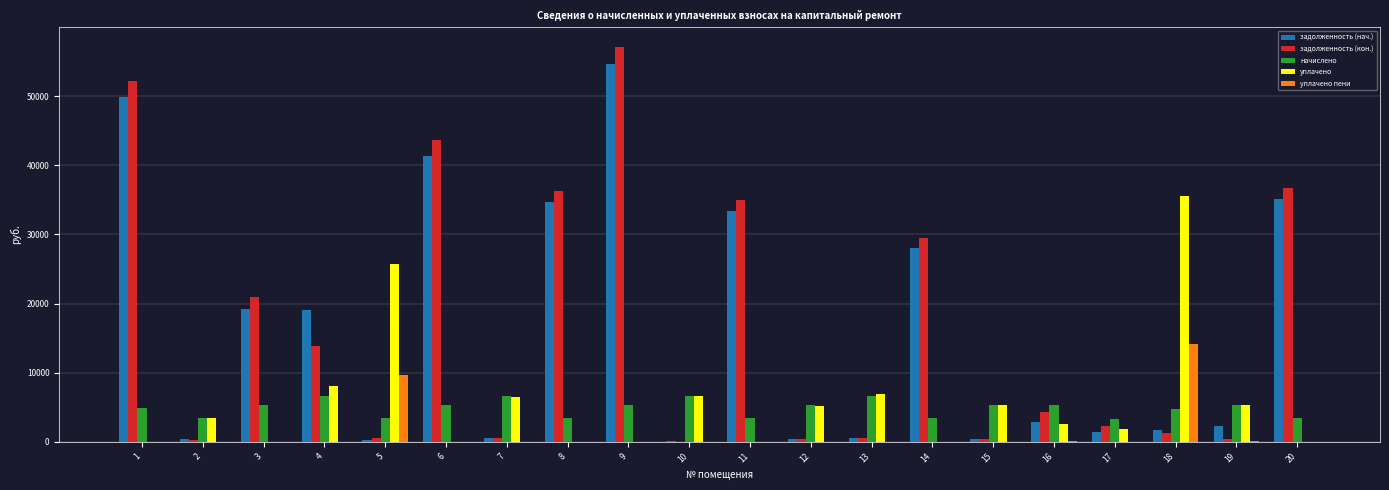

What is the greatest value displayed?

57098.2